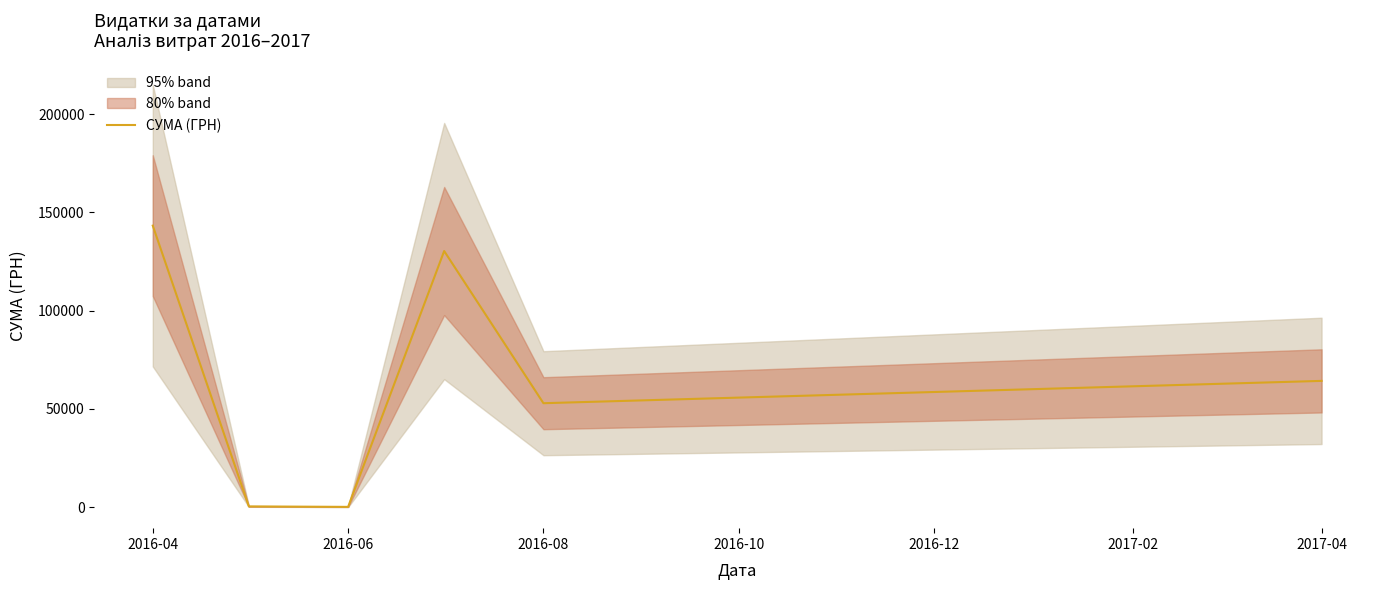

The value of СУМА (ГРН) at 2016-04 is 192661.7. True or false?

False